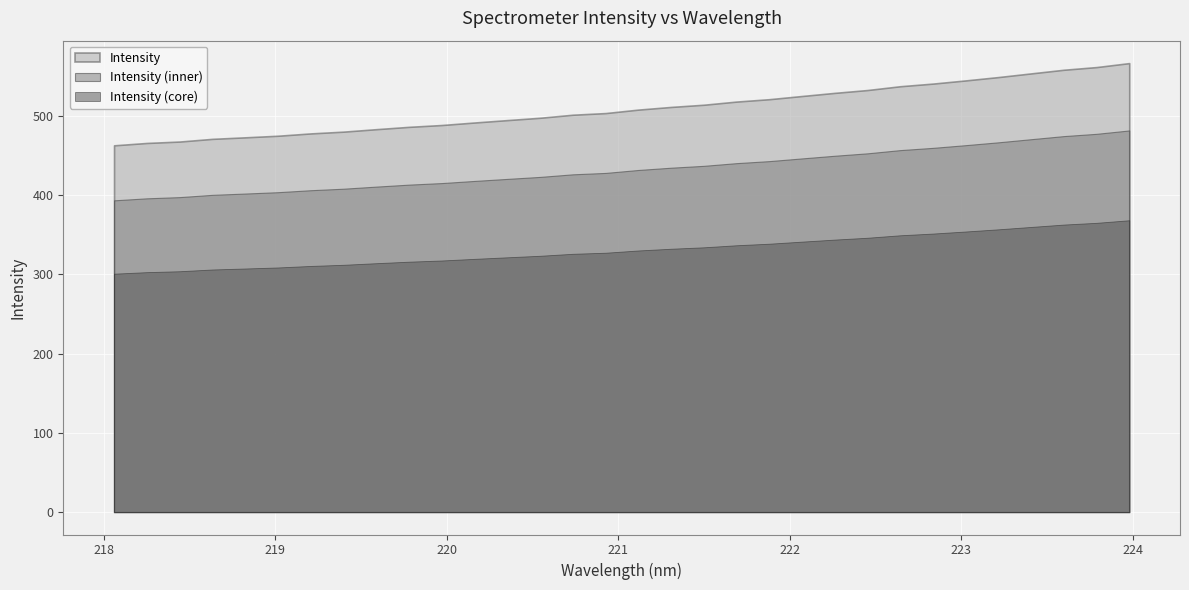

Rank the categories by value from lowest to highest.

218.0596, 218.2508, 218.442, 218.6332, 218.8244, 219.0156, 219.2067, 219.3979, 219.589, 219.7801, 219.9712, 220.1623, 220.3533, 220.5444, 220.7354, 220.9264, 221.1174, 221.3083, 221.4993, 221.6902, 221.8812, 222.0721, 222.263, 222.4538, 222.6447, 222.8355, 223.0264, 223.2172, 223.408, 223.5987, 223.7895, 223.9802